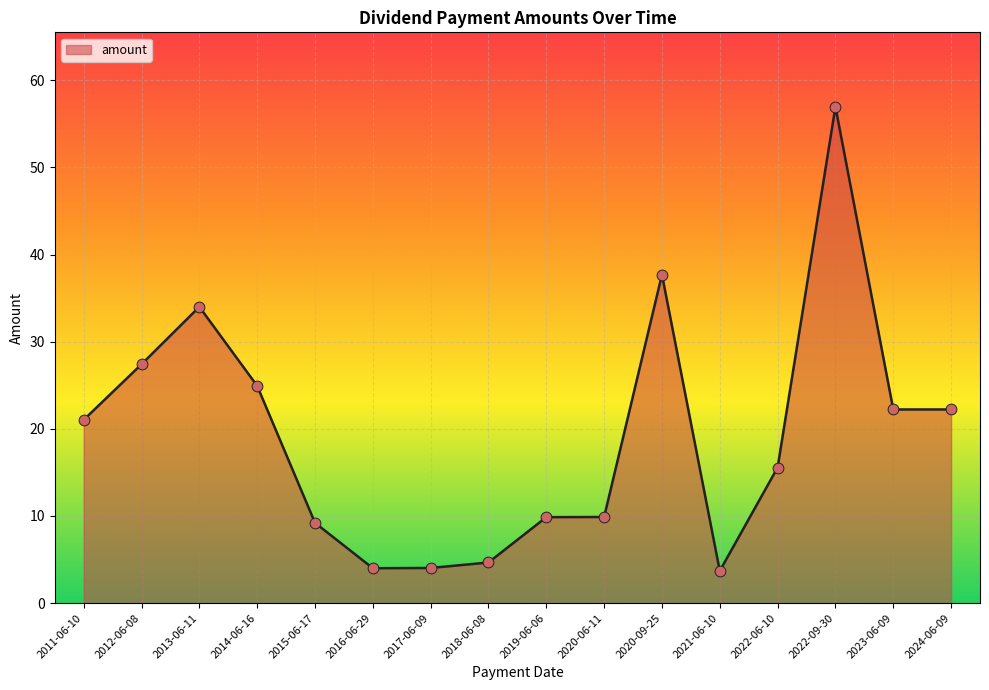

Approximately how many times larger is the value at 2011-06-10 compared to 2023-06-09?

0.9